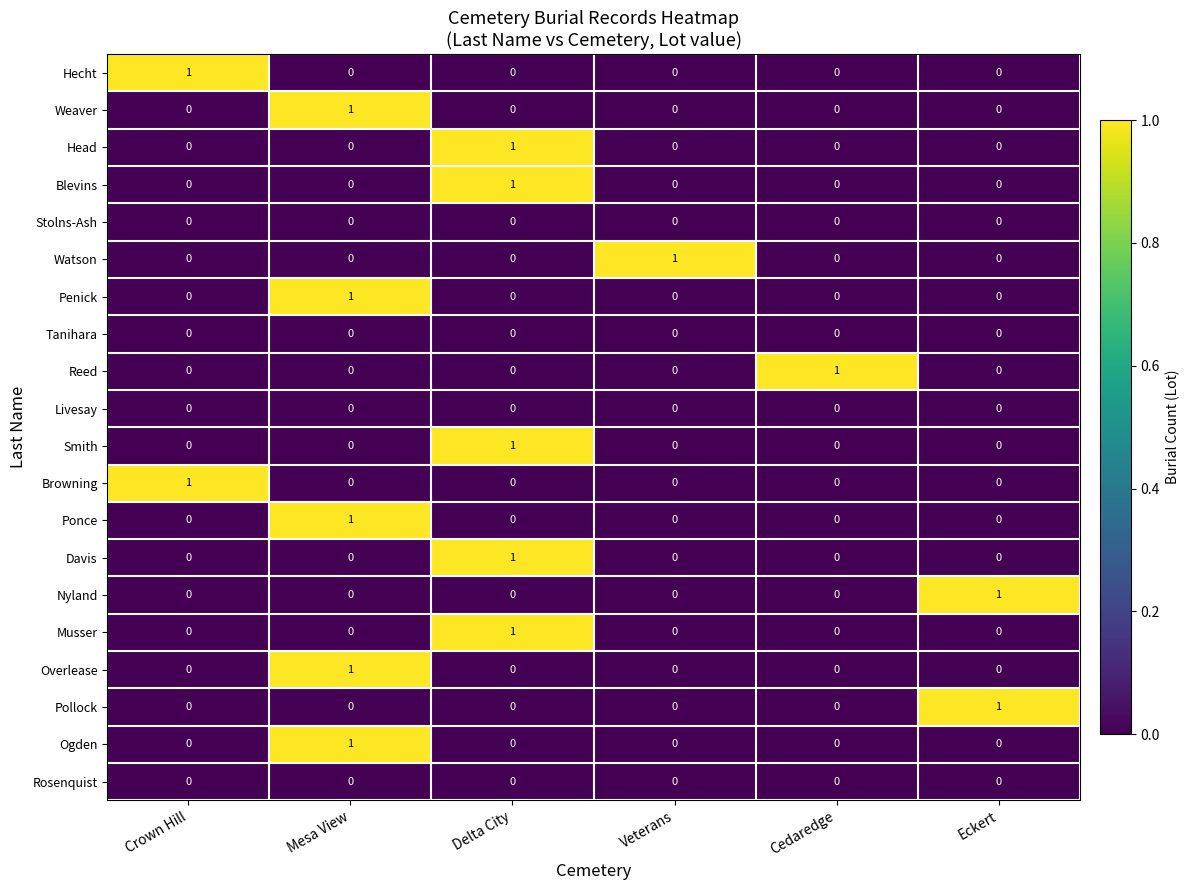

At how many categories does at least one series exceed 0?

6